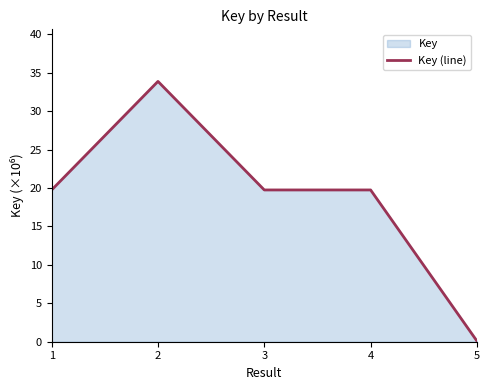

Between 4 and 1, which is larger?

4